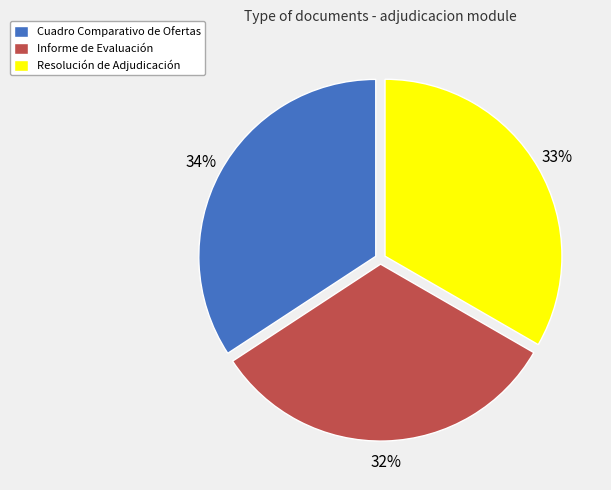

To the nearest percent, what is the difference between the Cuadro Comparativo de Ofertas and Resolución de Adjudicación slice percentages?

1%